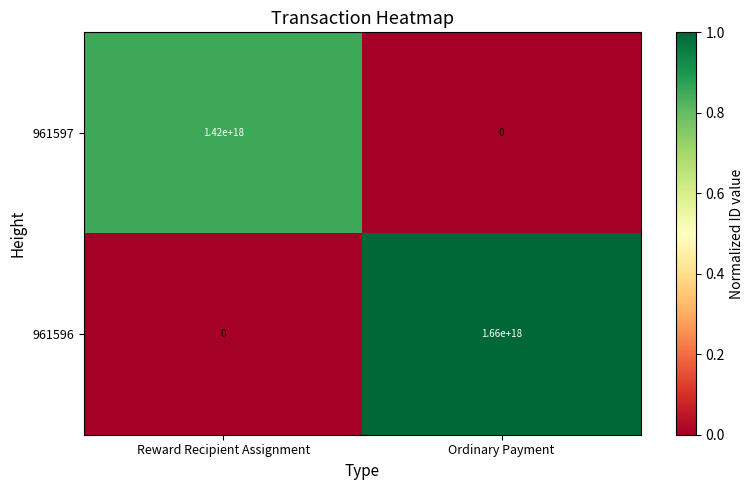

Which category has the highest value in the 961597 series?

Reward Recipient Assignment